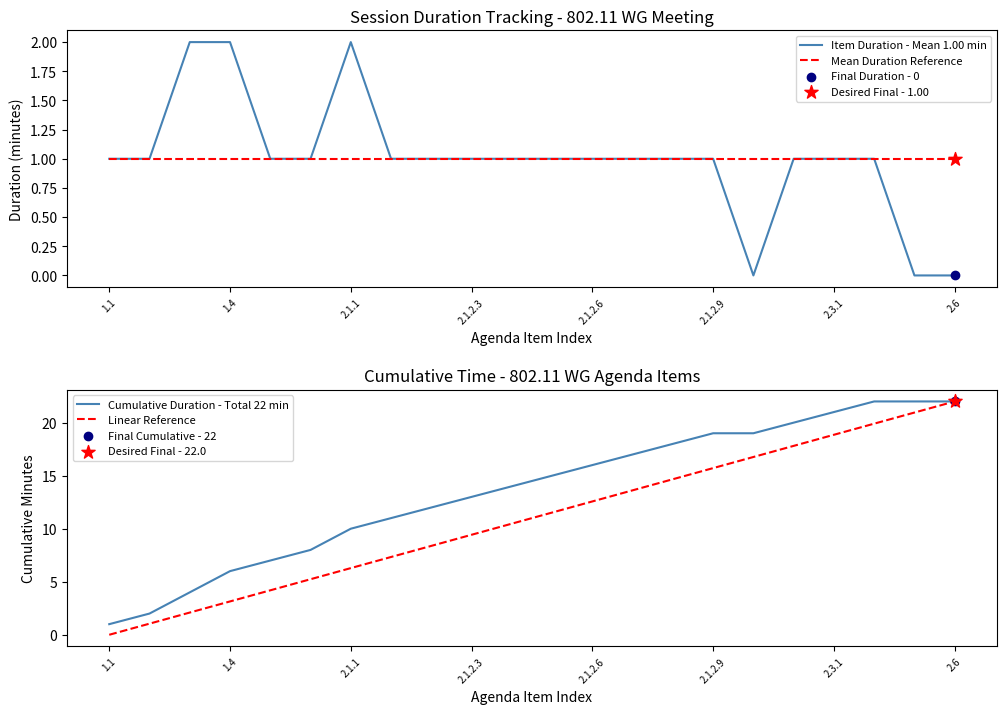

Which category has the highest value in the Linear Reference series?

2.6